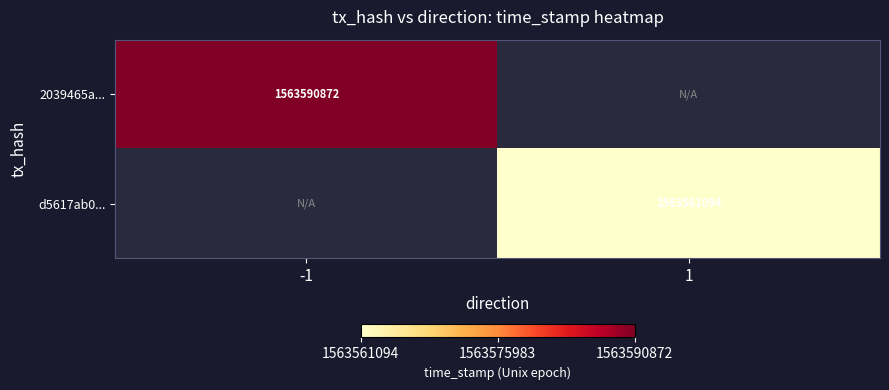

The value of 2039465a... at -1 is 714662737. True or false?

False